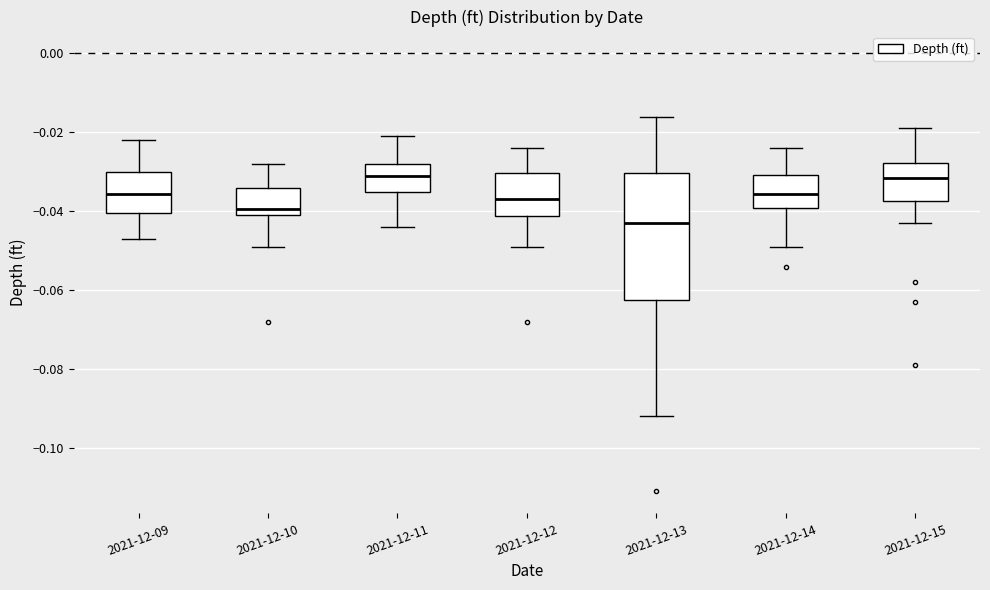

Reading left to right, transcribe this box plot: for each box, give where its median line is, the range the box spans, and where its two whiskers end, as read against the y-axis. The values are not printed on the chart, so give them approximately, as read against the axis.

2021-12-09: median -0.036, box -0.040 to -0.030, whiskers -0.046 to -0.022
2021-12-10: median -0.040 (just above the box's lower edge), box -0.040 to -0.034, whiskers -0.048 to -0.028
2021-12-11: median -0.030, box -0.034 to -0.028, whiskers -0.044 to -0.020
2021-12-12: median -0.036, box -0.042 to -0.030, whiskers -0.048 to -0.024
2021-12-13: median -0.042, box -0.062 to -0.030, whiskers -0.092 to -0.016
2021-12-14: median -0.036, box -0.040 to -0.030, whiskers -0.048 to -0.024
2021-12-15: median -0.032, box -0.038 to -0.028, whiskers -0.042 to -0.018